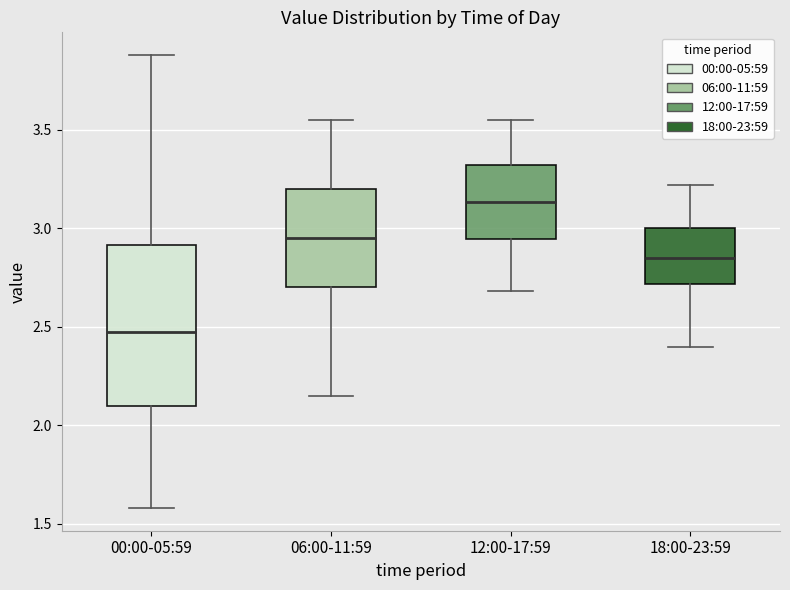

Reading left to right, read every box against the y-axis: the position of its median line, the range the box covers, and the ends of its whiskers. The values are not printed on the chart, so give them approximately, as read against the axis.

00:00-05:59: median 2.50, box 2.10 to 2.90, whiskers 1.60 to 3.90
06:00-11:59: median 2.95, box 2.70 to 3.20, whiskers 2.15 to 3.55
12:00-17:59: median 3.15, box 2.95 to 3.30, whiskers 2.70 to 3.55
18:00-23:59: median 2.85, box 2.70 to 3.00, whiskers 2.40 to 3.20